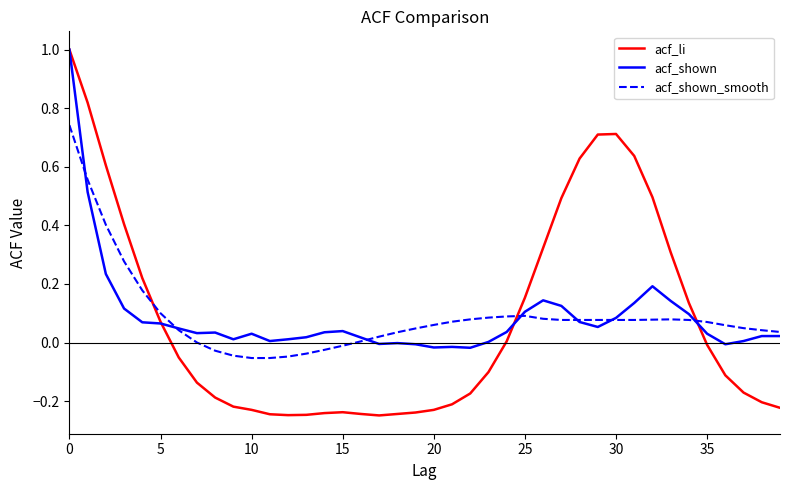

What is the maximum value shown in the chart?

1.0